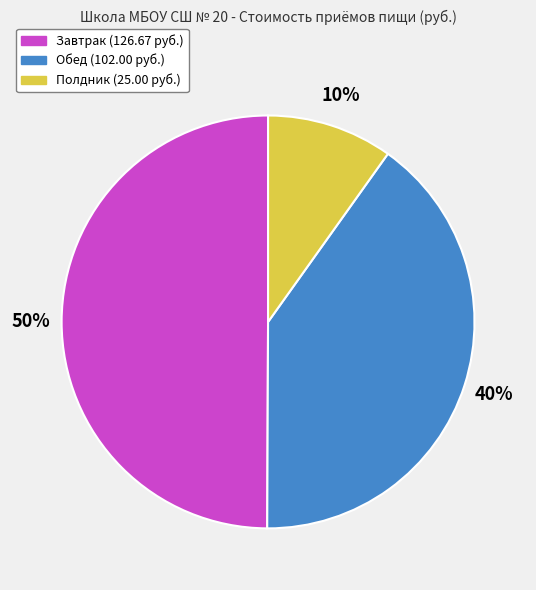

Does Полдник represent more than half of the total?

No